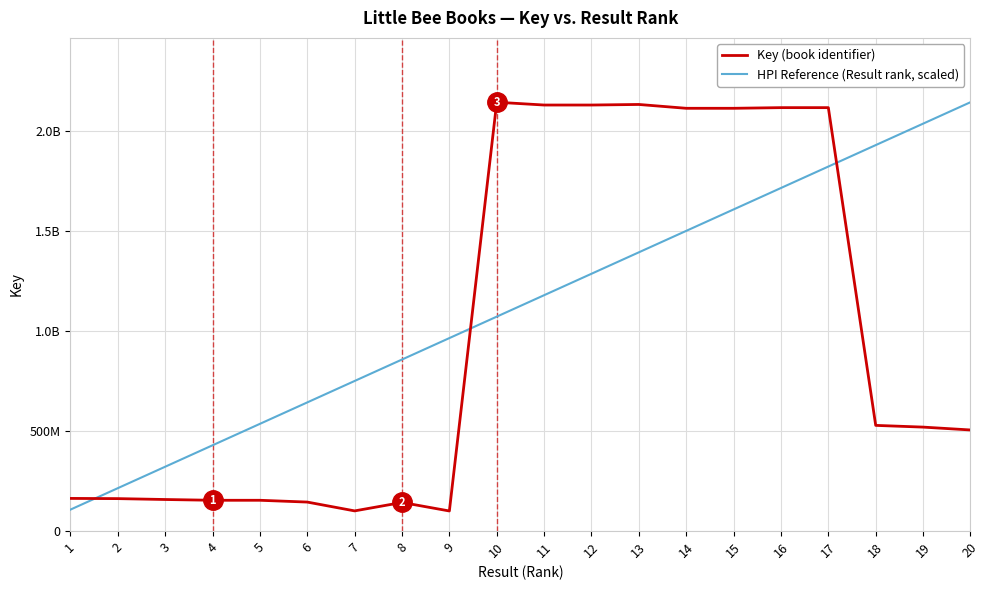

At which label is HPI Reference (Result rank, scaled) closest to 1124649851?

10